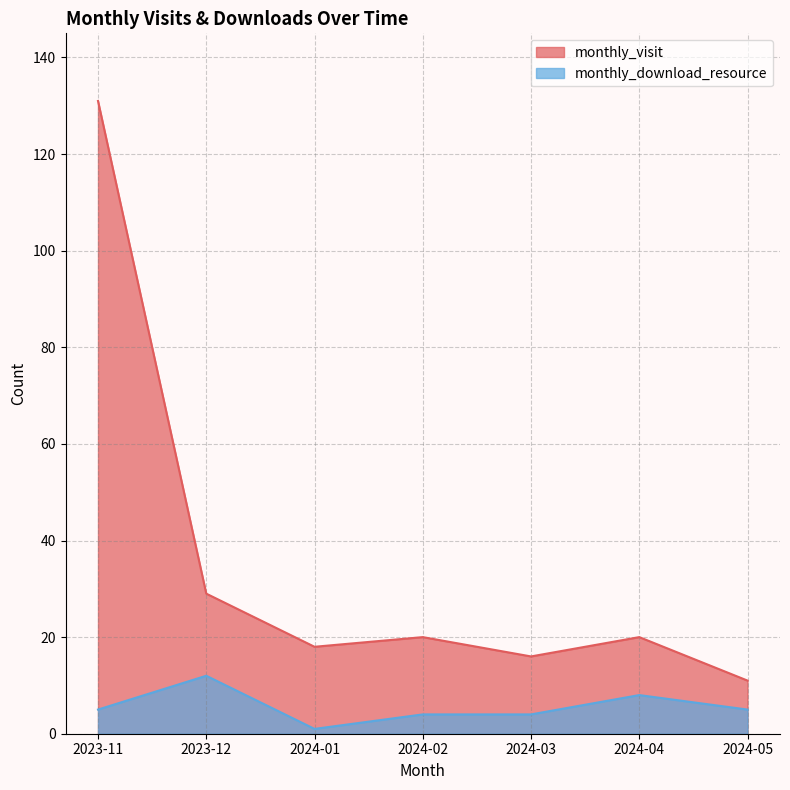

Where is monthly_download_resource nearest to the value 6?

2023-11